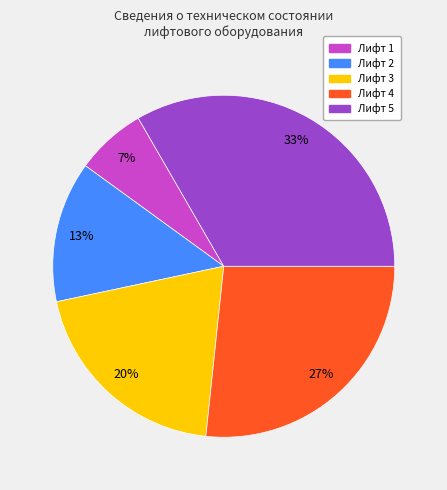

What percentage is the Лифт 4 slice, to the nearest percent?

27%